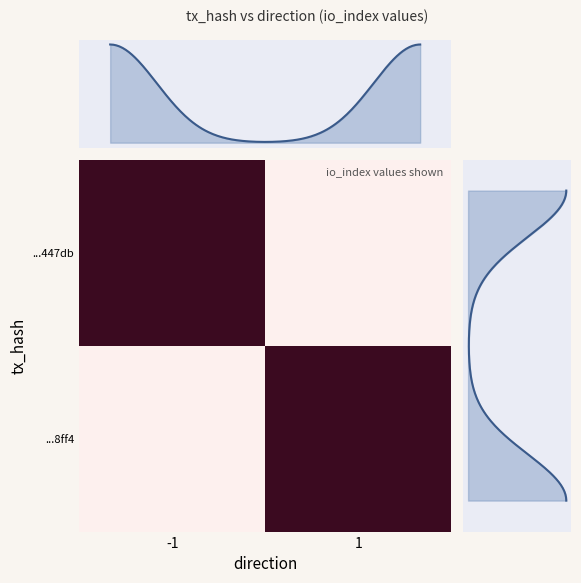

Which label corresponds to the smallest value in the chart?

1